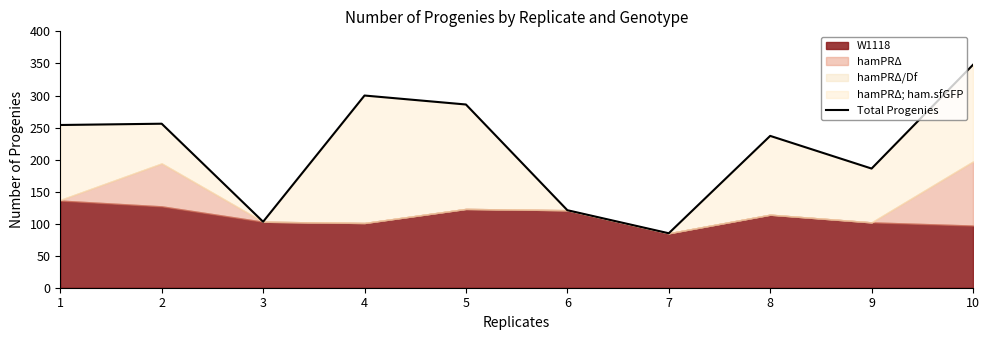

What is the greatest value displayed?

348